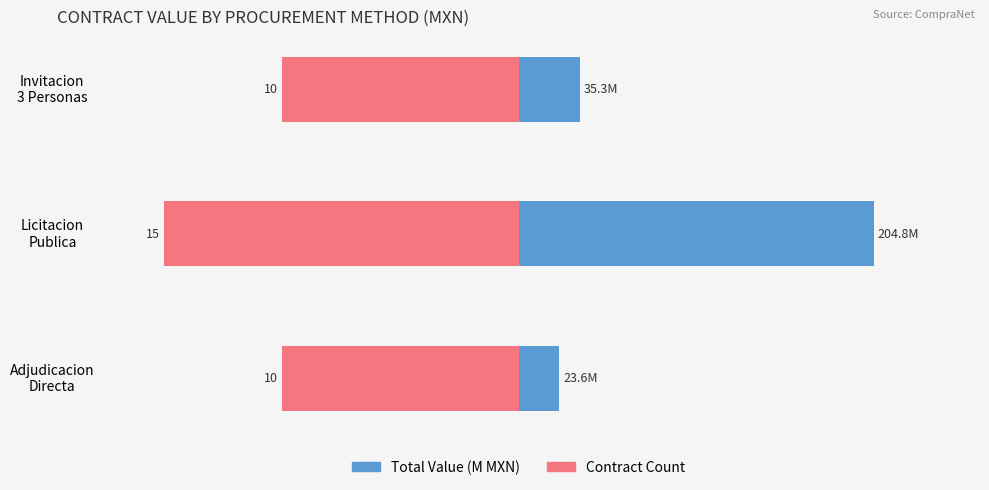

What is the sum of all Total Value (M MXN) values?

263.6